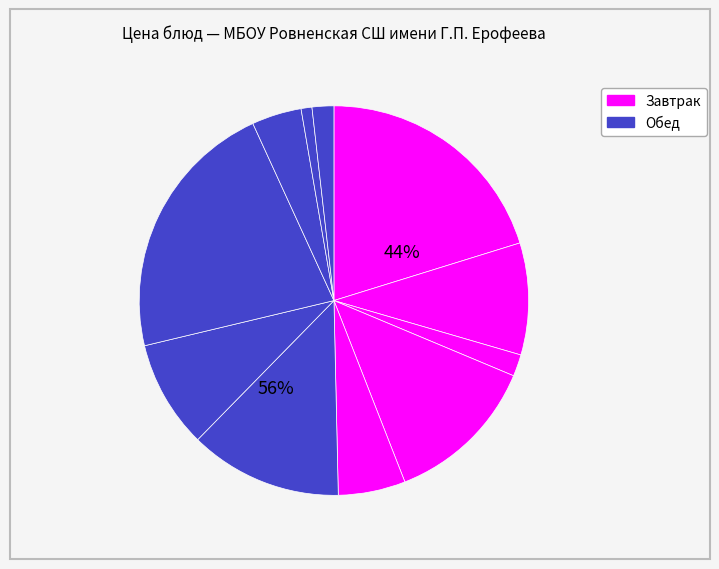

To the nearest percent, what portion does Хлеб (завтрак) represent?

2%